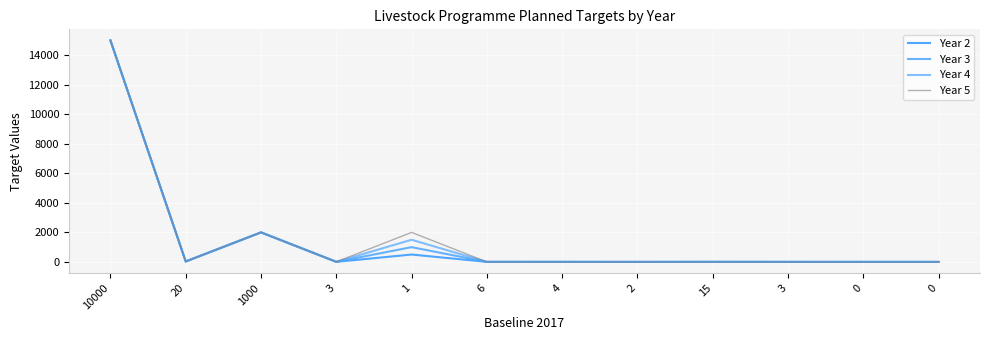

Between 1000 and 0, which is larger?

1000